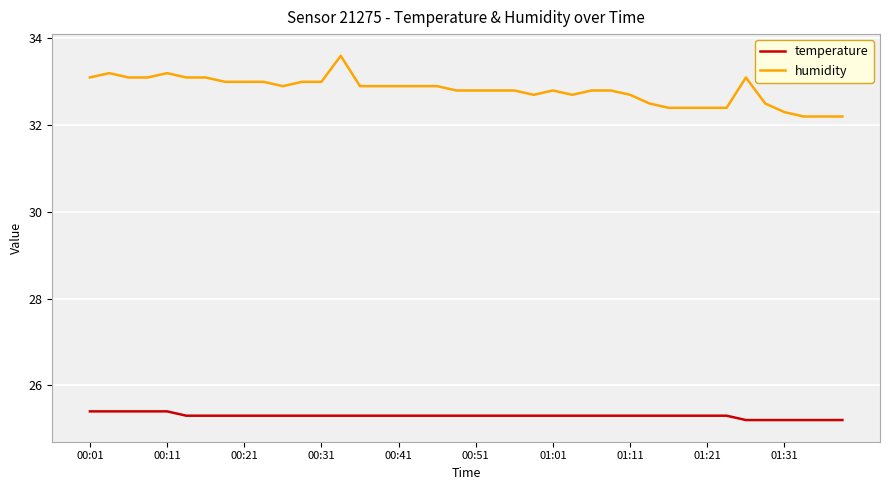

List the series in order of their overall mean, highest first.

humidity, temperature